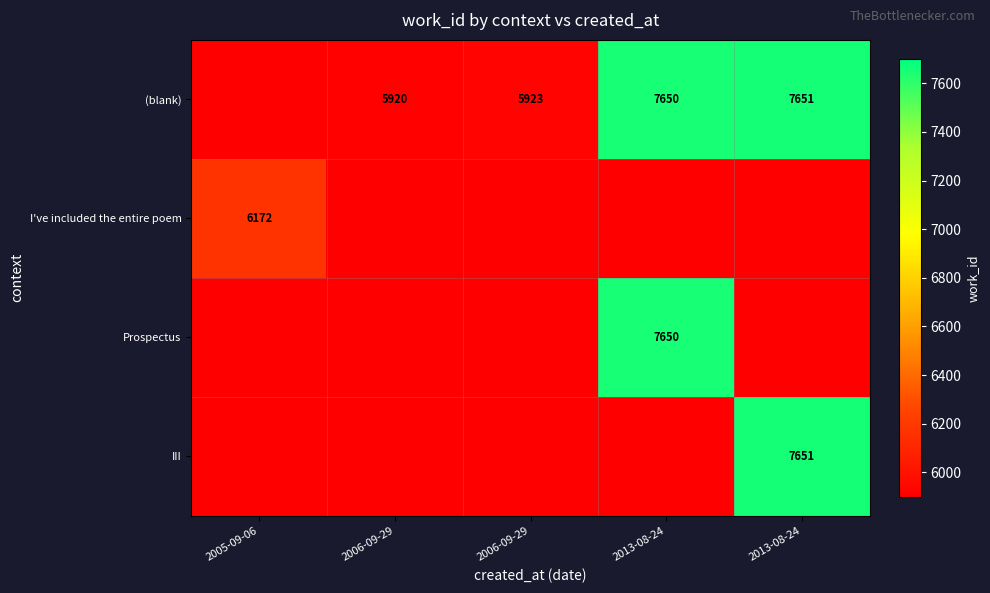

Between 2005-09-06 and 2006-09-29, which is larger?

2006-09-29